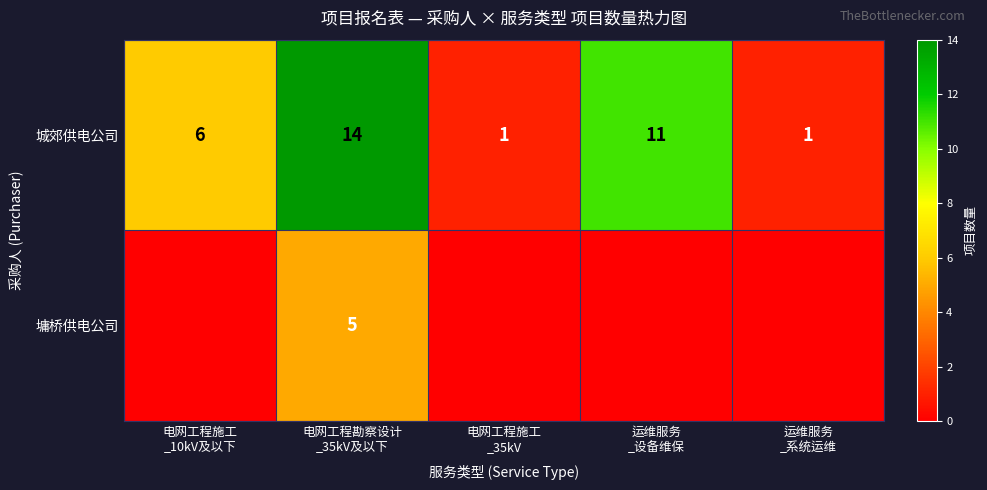

What is the maximum value for 城郊供电公司?

14